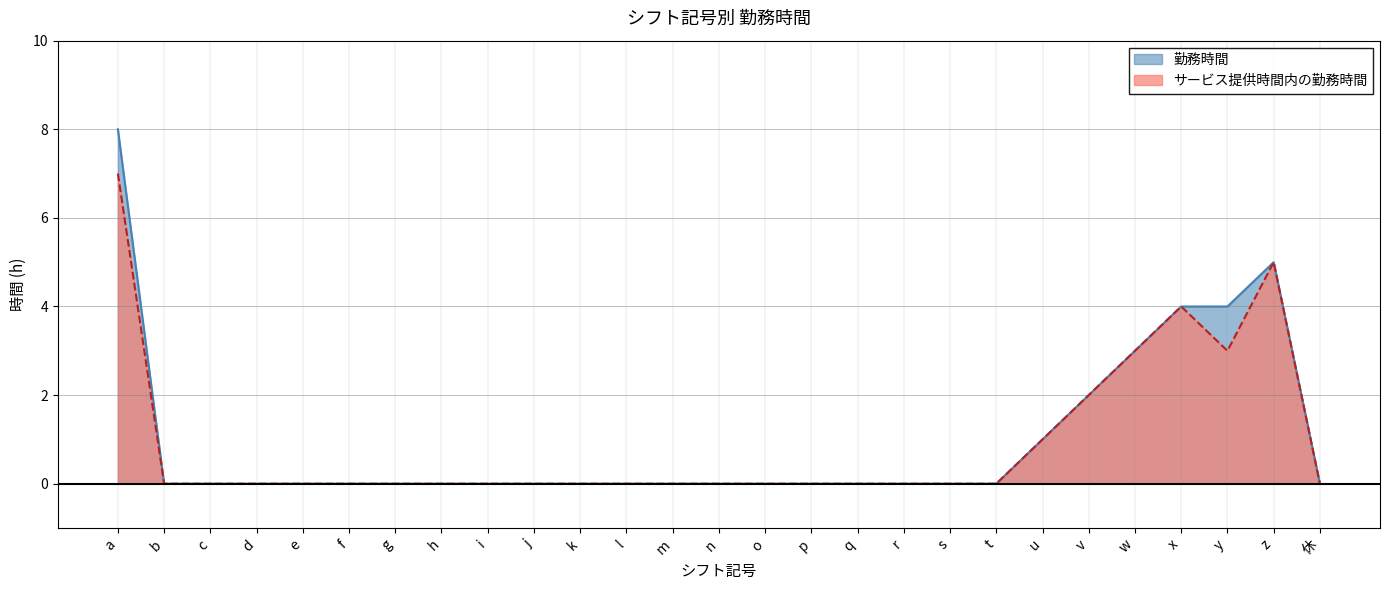

At which label does 勤務時間 reach its minimum?

b